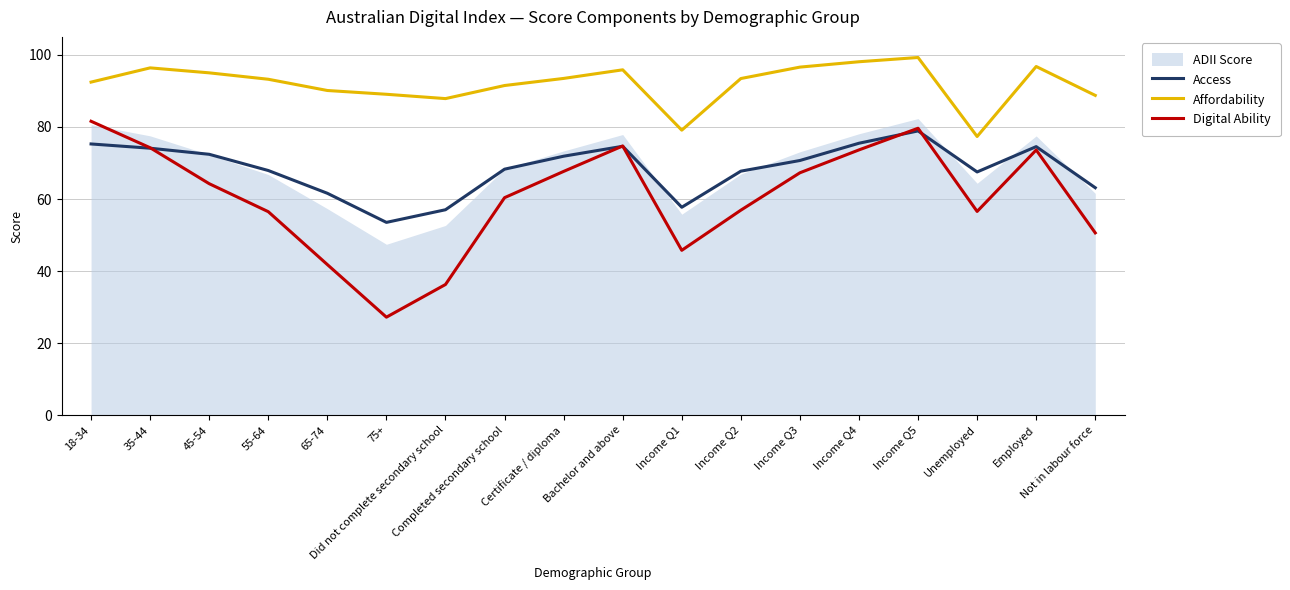

What is the spread (max minus min) of values at Income Q5?

20.4